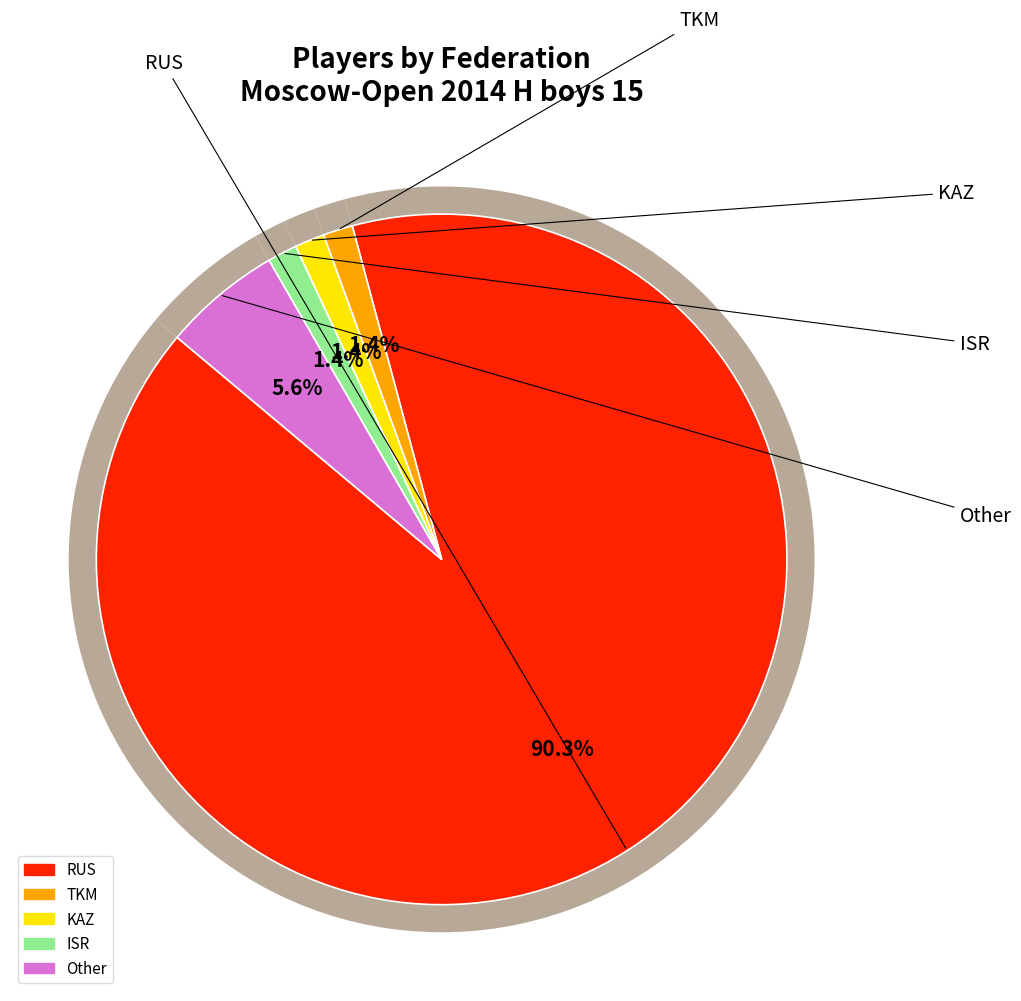

What is the ratio of the value at RUS to the value at ISR?

65.0